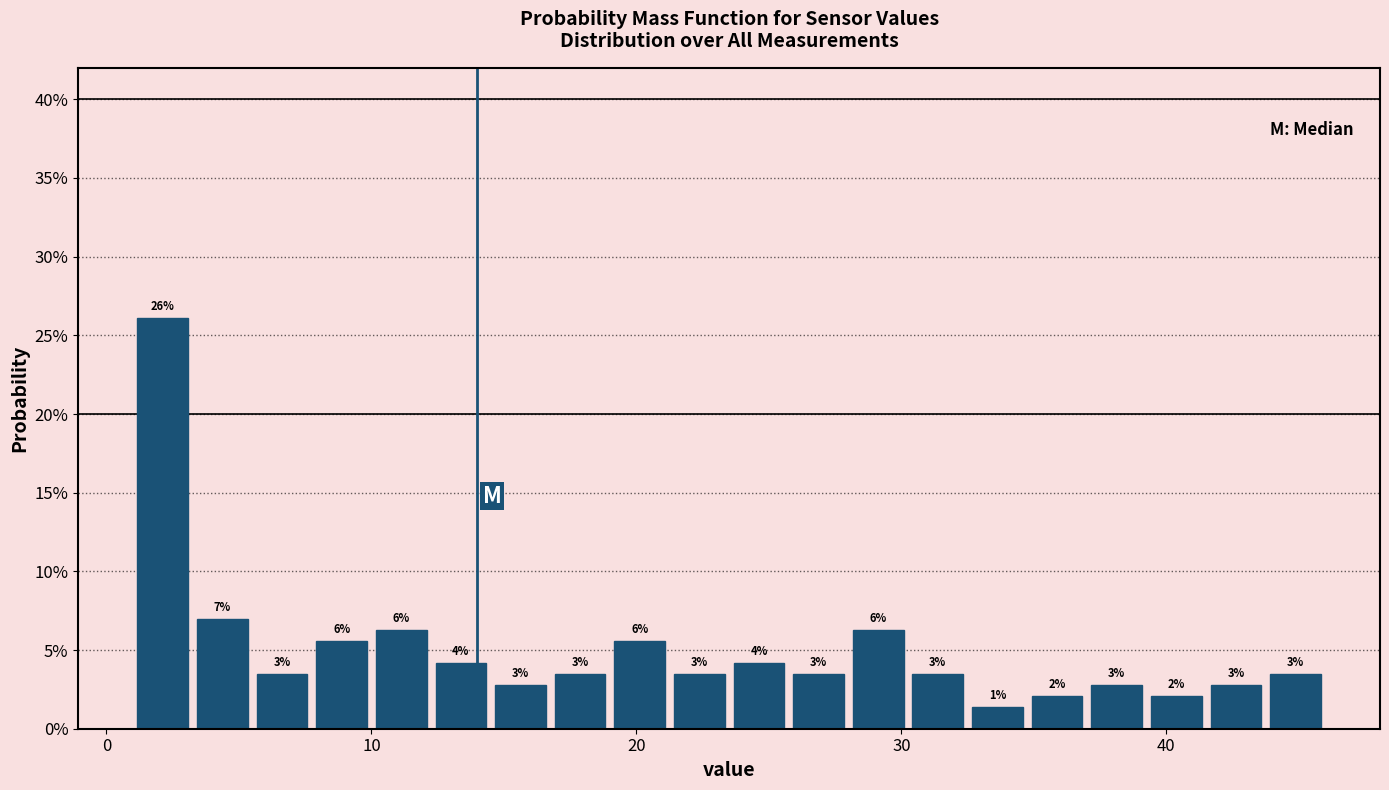

Around what value on the x-axis is the tallest bar? Give the approximate position of its centre, as read against the axis.

2